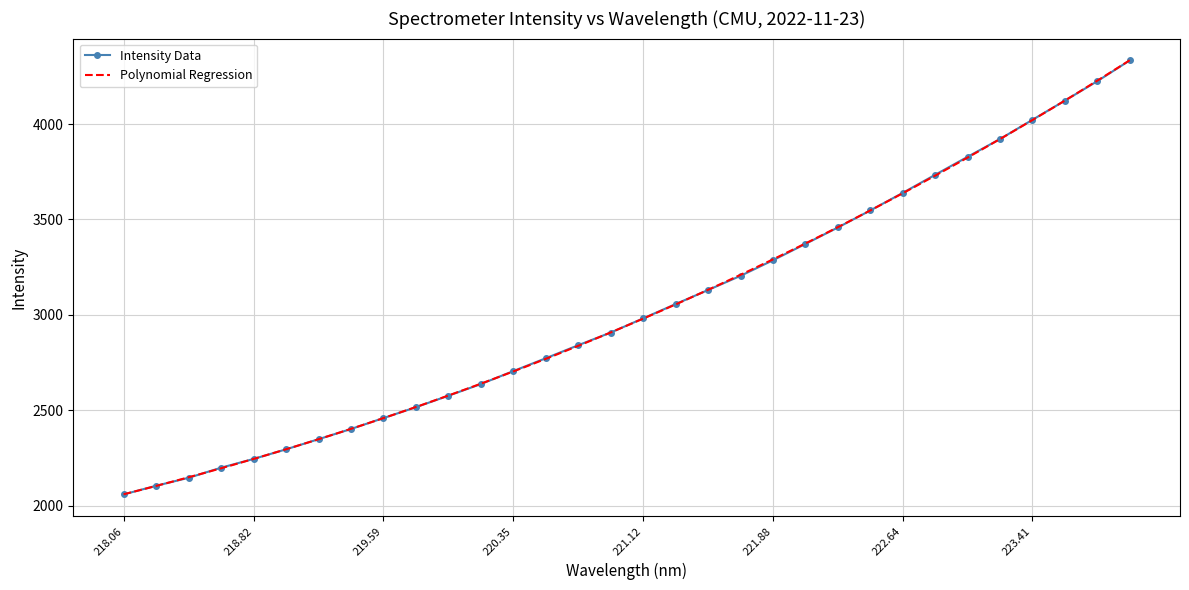

What is the maximum value shown in the chart?

4333.4